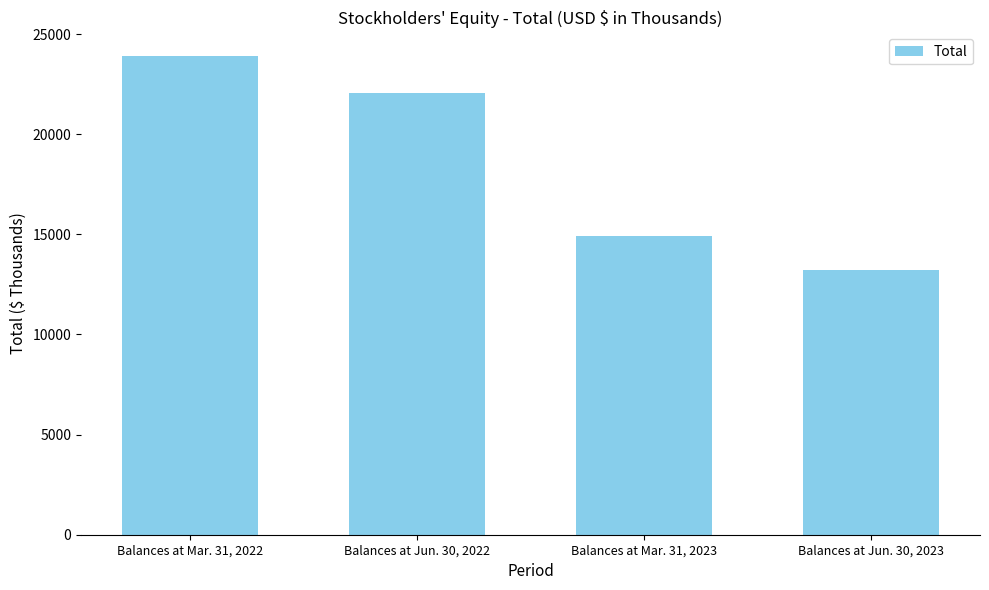

What is the label of the 3rd bar from the right?

Balances at Jun. 30, 2022